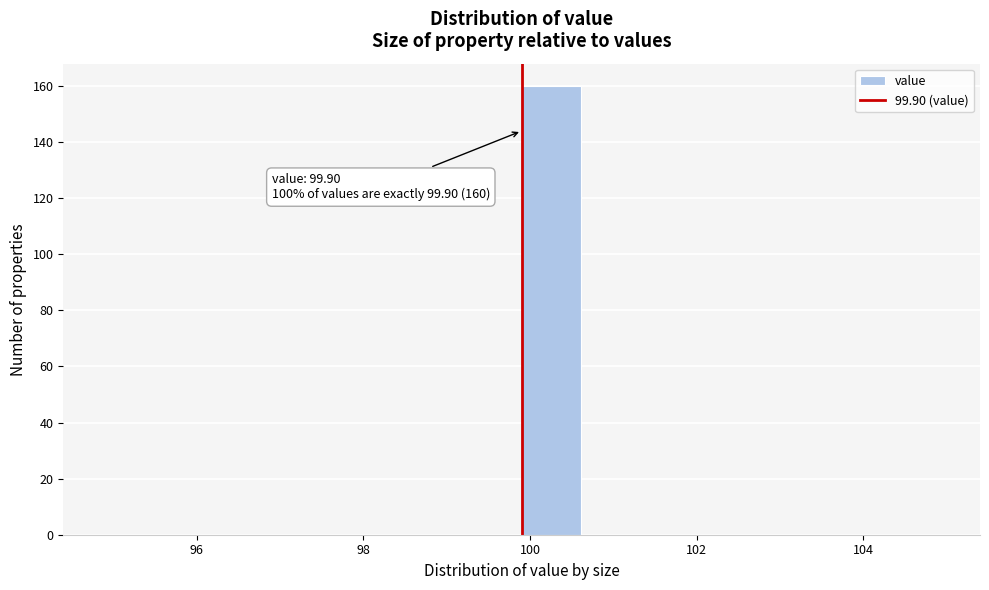

Around what value on the x-axis is the tallest bar? Give the approximate position of its centre, as read against the axis.

100.2